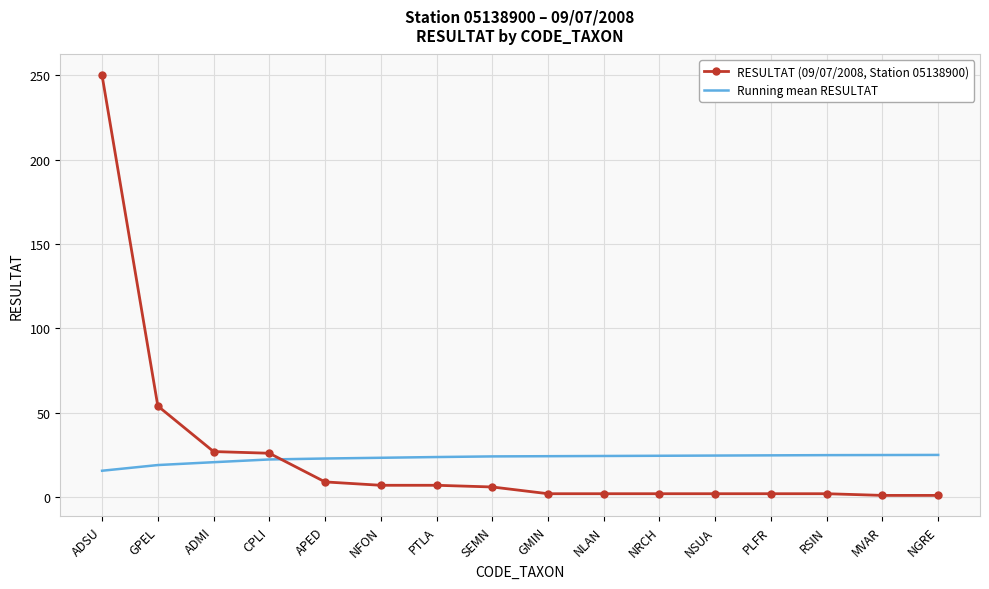

At CPLI, list the series in order from largest to smallest.

RESULTAT (09/07/2008, Station 05138900), Running mean RESULTAT